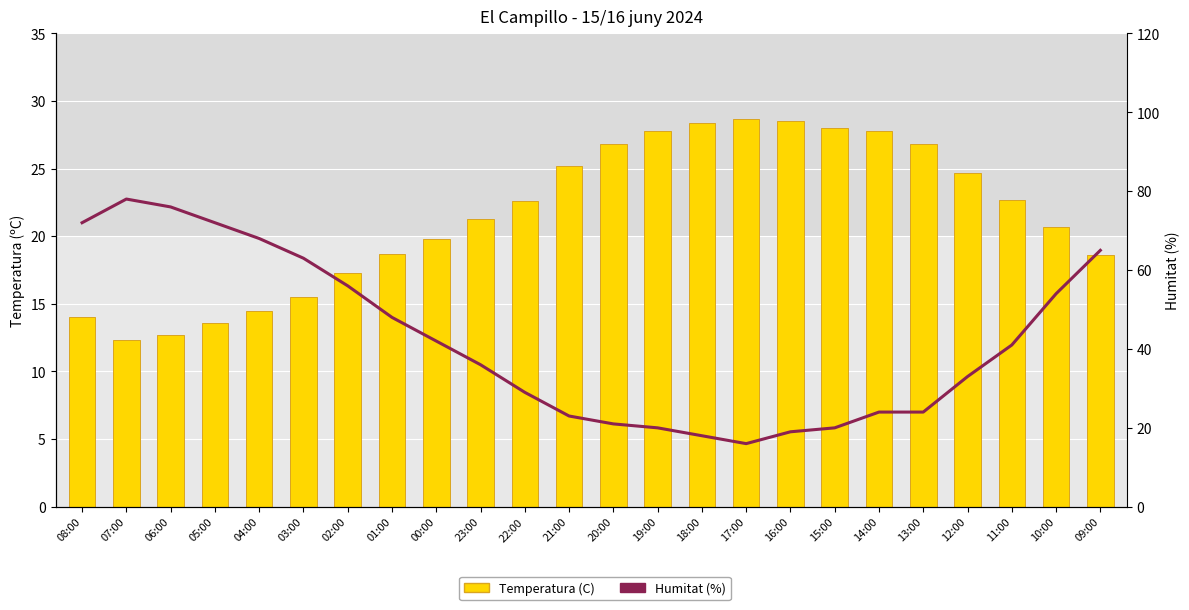

What is the difference between the highest and lowest values at 03:00?

47.5